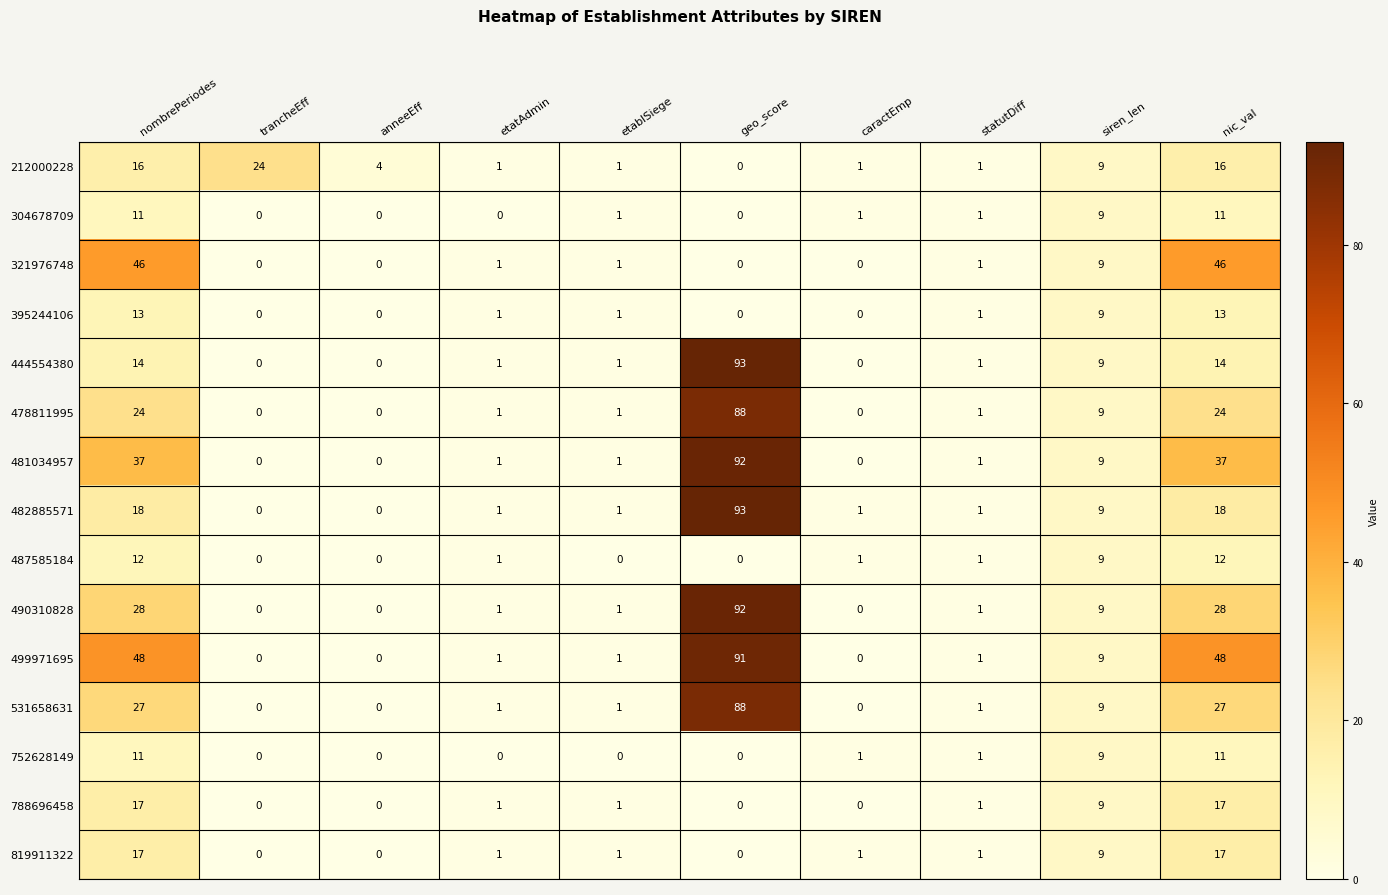

At which label is 487585184 closest to 6?

siren_len